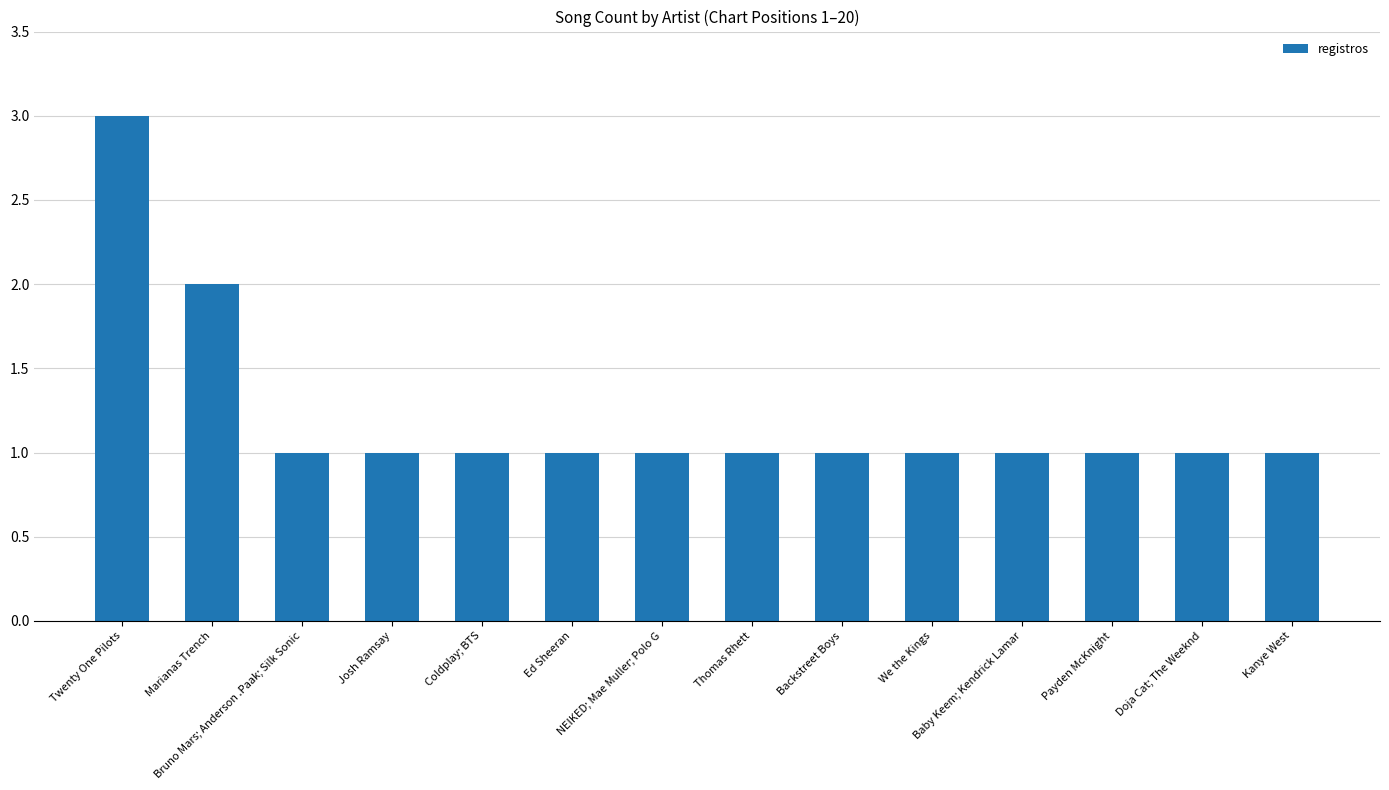

Is it true that the value at Twenty One Pilots is 1?

False